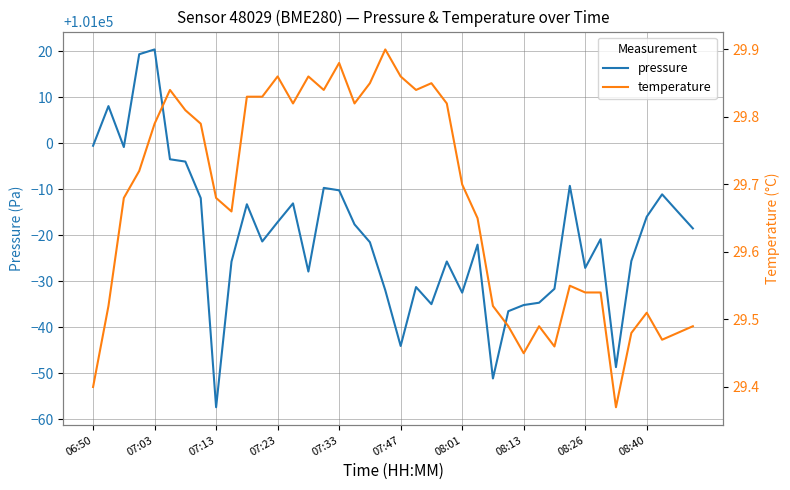

Which series has the widest spread of values?

pressure